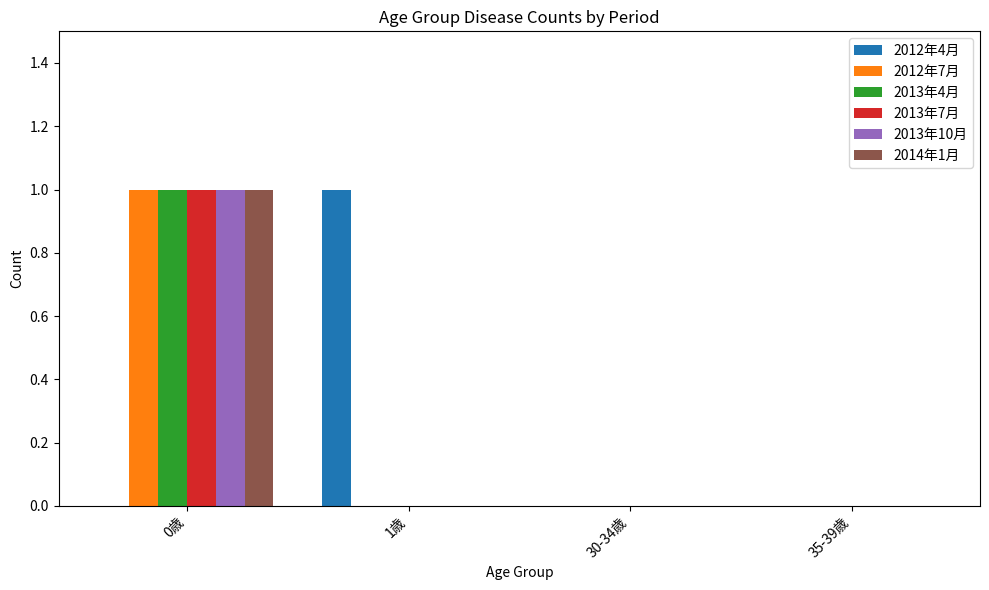

The 2014年1月 series shows 0 at 1歳. True or false?

True